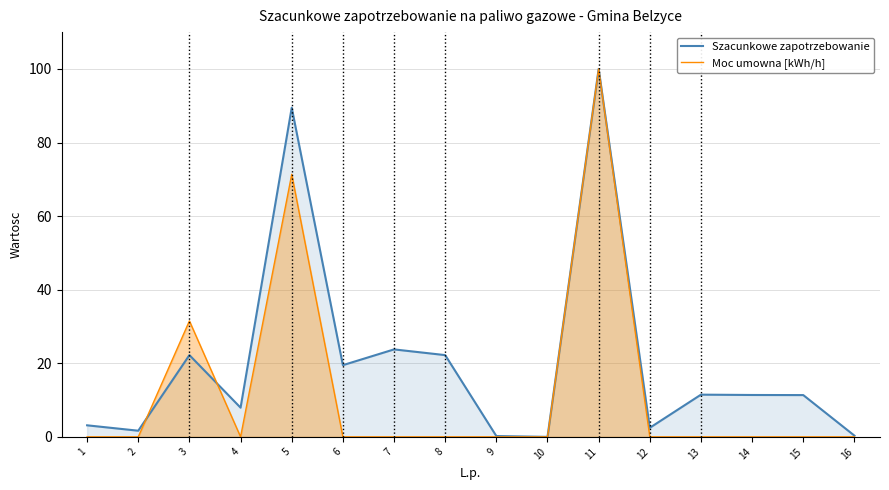

Reading left to right, extract all data points from this chart.

Szacunkowe zapotrzebowanie: 3.1	1.7	22.2	7.9	89.5	19.5	23.8	22.2	0.2	0.0	100.0	2.5	11.5	11.4	11.4	0.3
Moc umowna [kWh/h]: 0.0	0.0	31.5	0.0	71.4	0.0	0.0	0.0	0.0	0.0	100.0	0.0	0.0	0.0	0.0	0.0